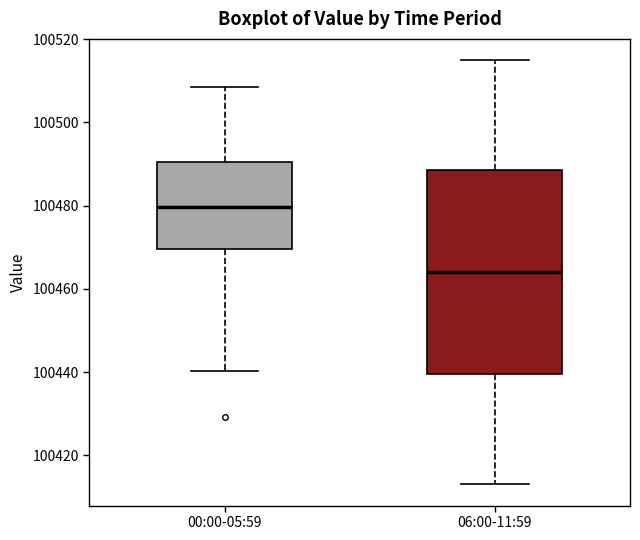

Reading left to right, transcribe this box plot: for each box, give where its median line is, the range the box spans, and where its two whiskers end, as read against the y-axis. The values are not printed on the chart, so give them approximately, as read against the axis.

00:00-05:59: median 100480, box 100470 to 100490, whiskers 100440 to 100508
06:00-11:59: median 100464, box 100440 to 100488, whiskers 100414 to 100516